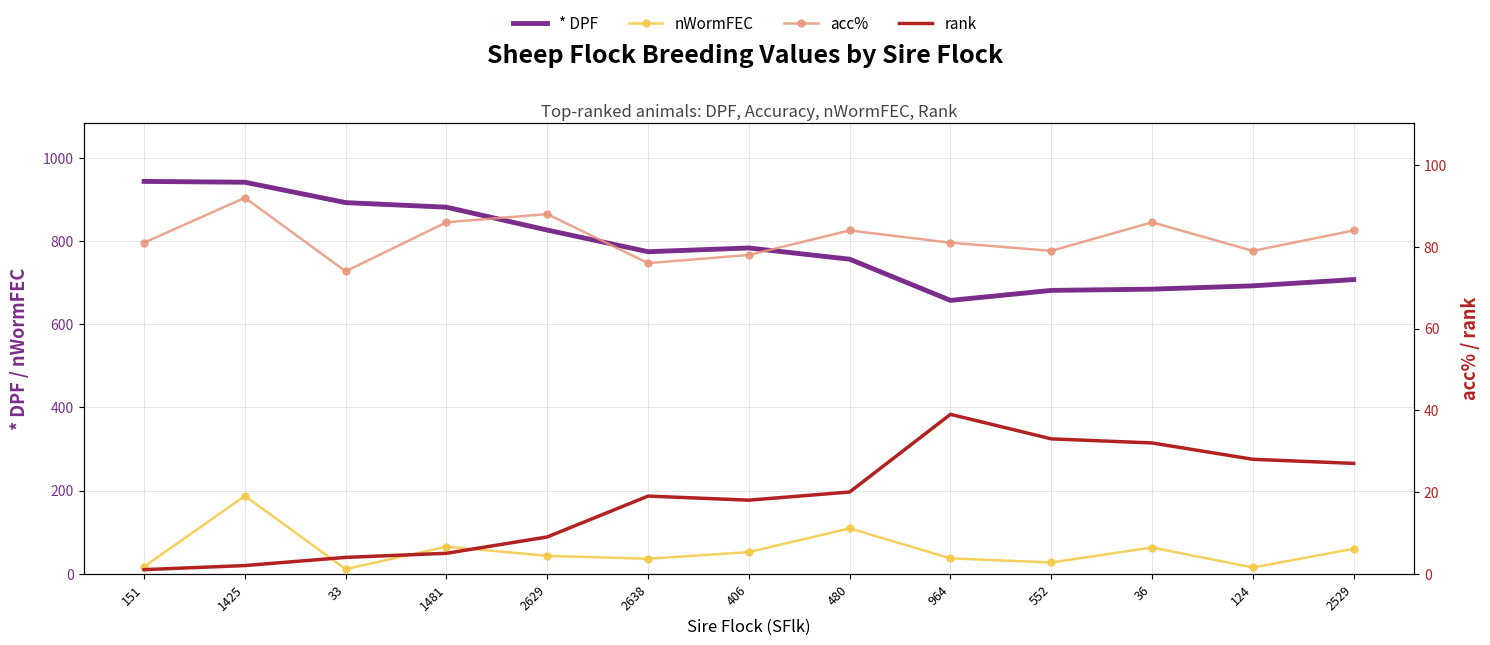

Rank the series by their maximum value, from highest to lowest.

* DPF, nWormFEC, acc%, rank